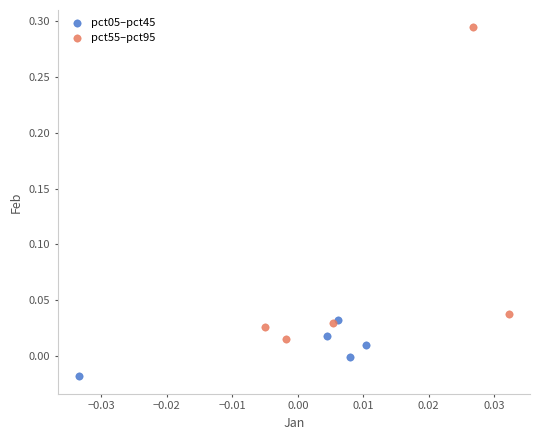

What are all the series names shown in the legend?

pct05–pct45, pct55–pct95